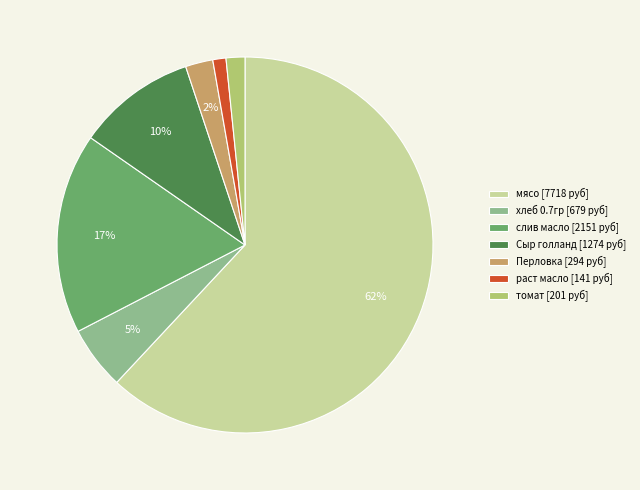

To the nearest percent, what is the combined percentage of томат and хлеб 0.7гр?

7%